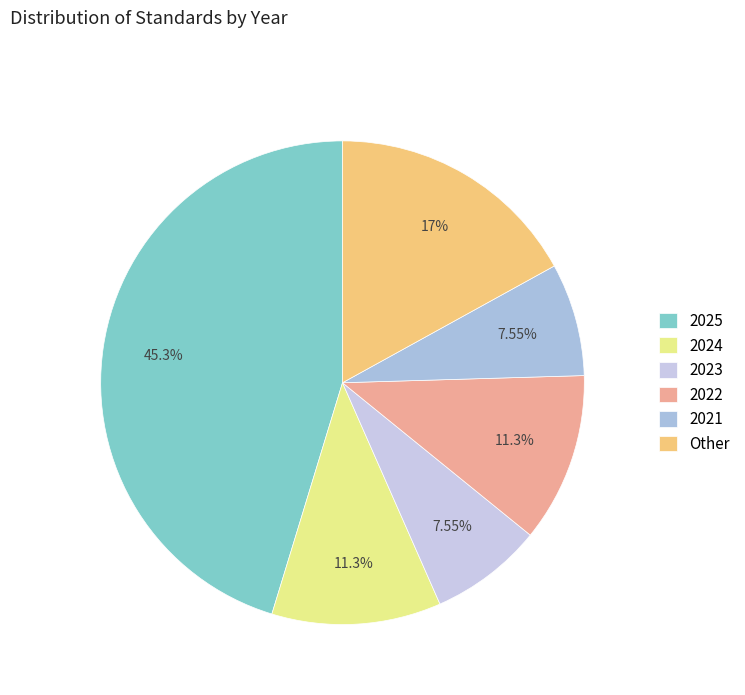

Combined, do 2023 and 2025 account for over 50%?

Yes